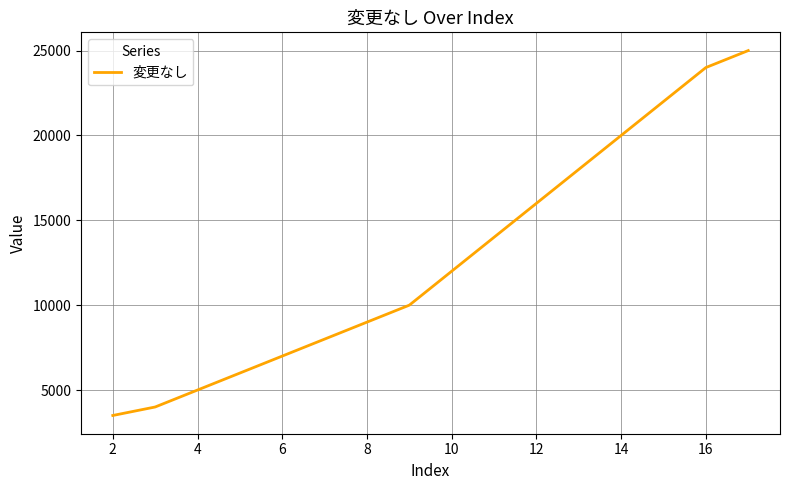

What is the maximum value shown in the chart?

25000